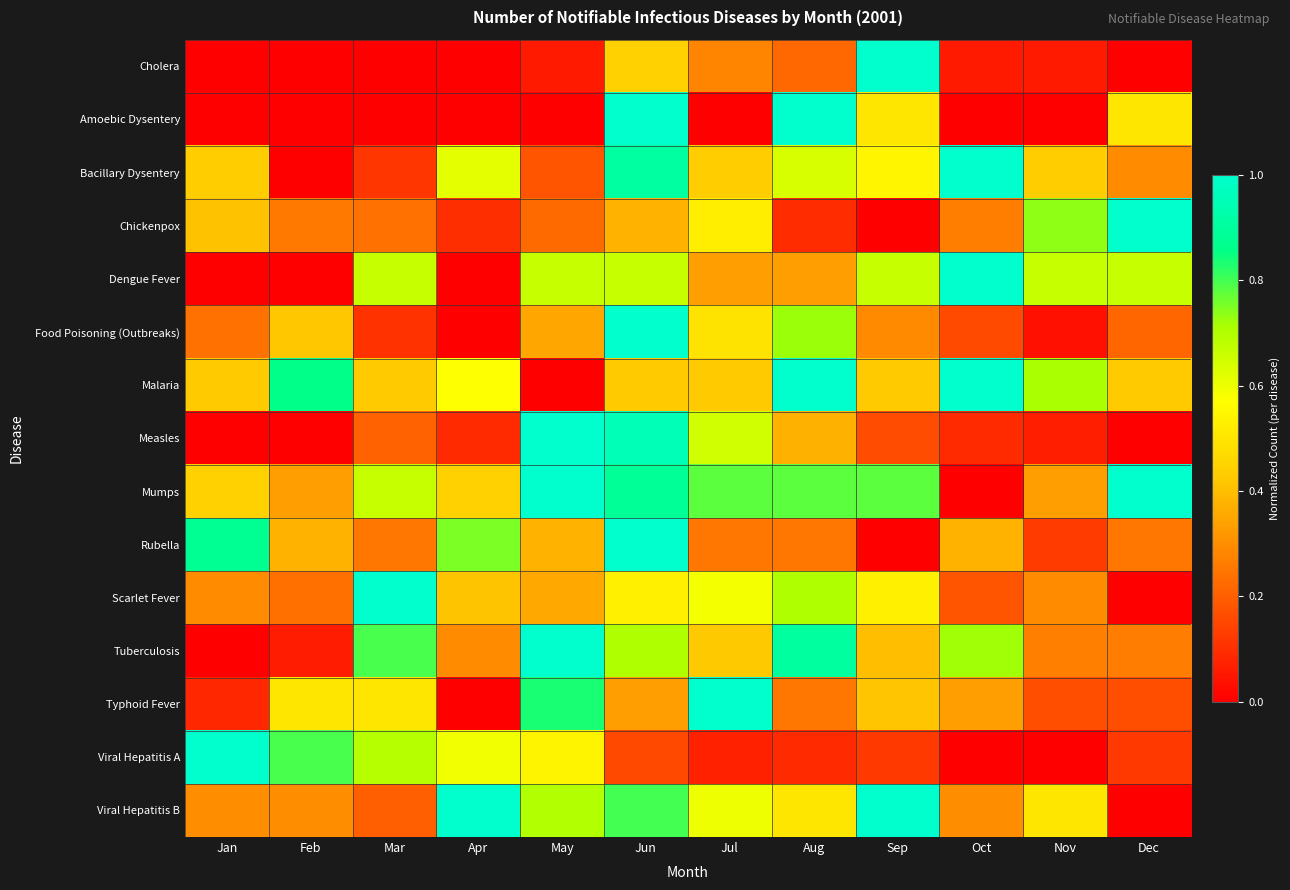

What is the total value across all series at Nov?

4.4